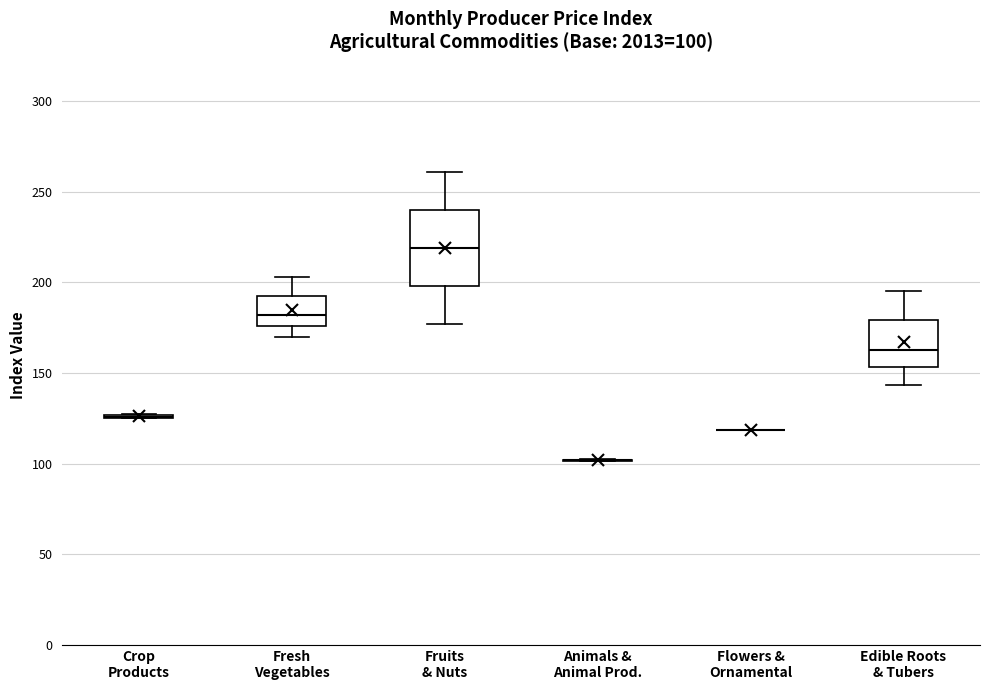

Which box is the tallest, from its lower edge to its upper edge?

Fruits & Nuts